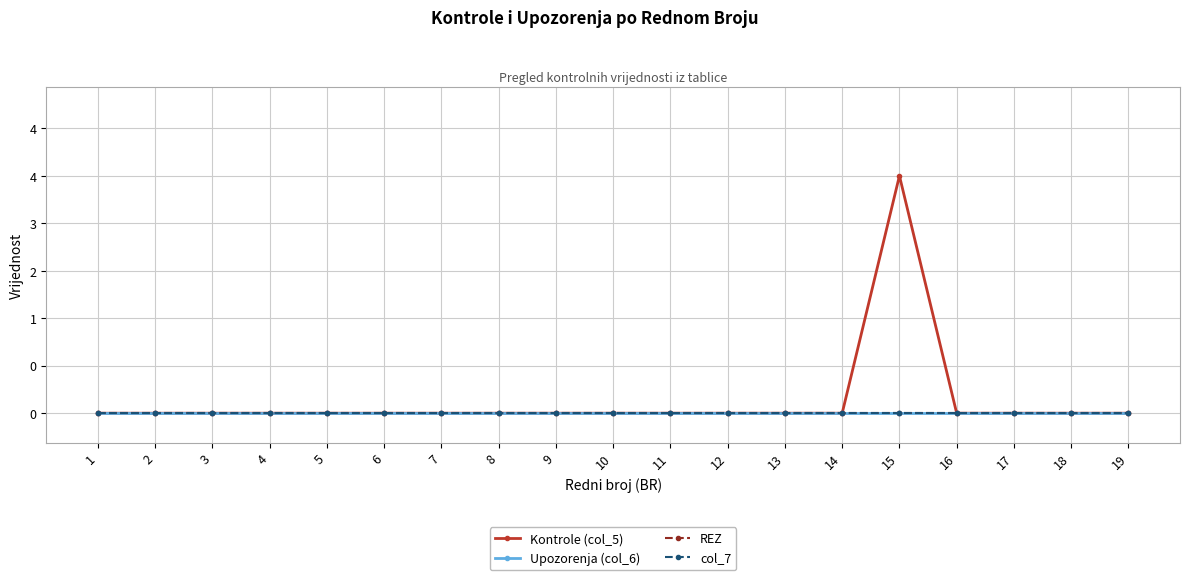

Reading left to right, transcribe all the data shown in this chart.

Kontrole (col_5): 0	0	0	0	0	0	0	0	0	0	0	0	0	0	4	0	0	0	0
Upozorenja (col_6): 0	0	0	0	0	0	0	0	0	0	0	0	0	0	0	0	0	0	0
REZ: 0	0	0	0	0	0	0	0	0	0	0	0	0	0	0	0	0	0	0
col_7: 0	0	0	0	0	0	0	0	0	0	0	0	0	0	0	0	0	0	0